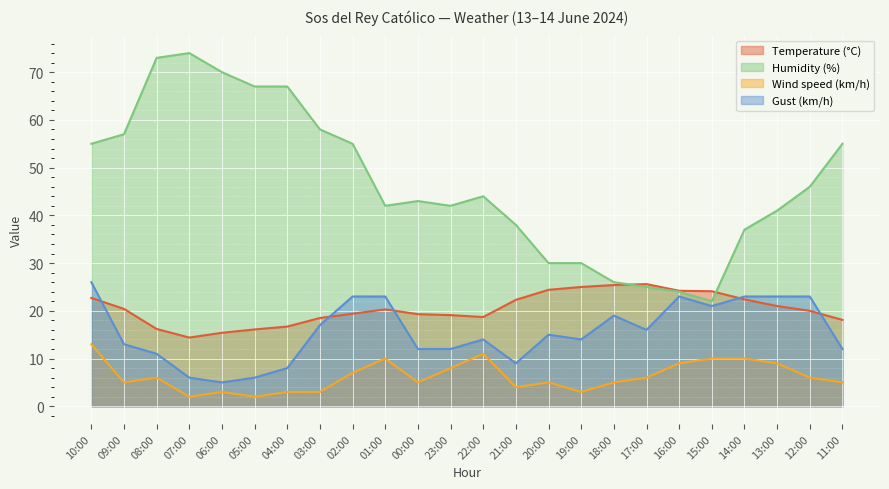

How many interior local valleys does the Wind speed (km/h) series have?

6